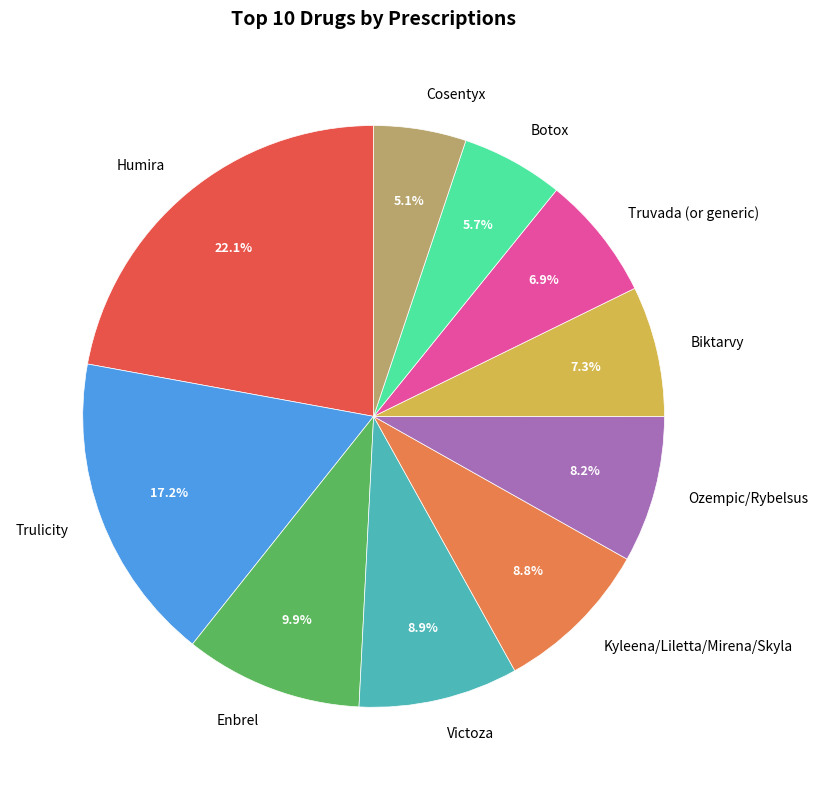

How many segments does this pie chart have?

10